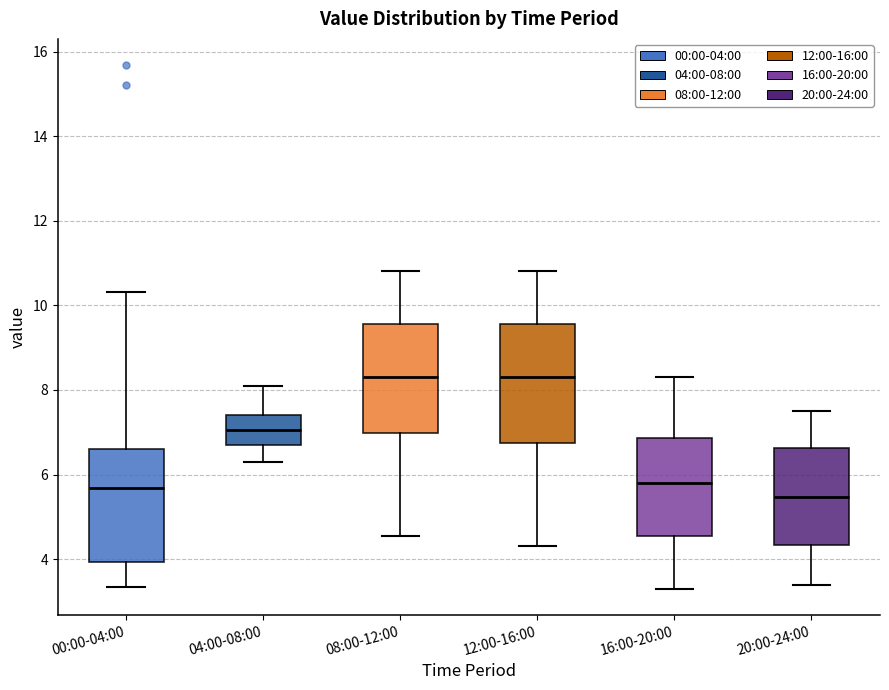

Which box has the lowest median line?

20:00-24:00